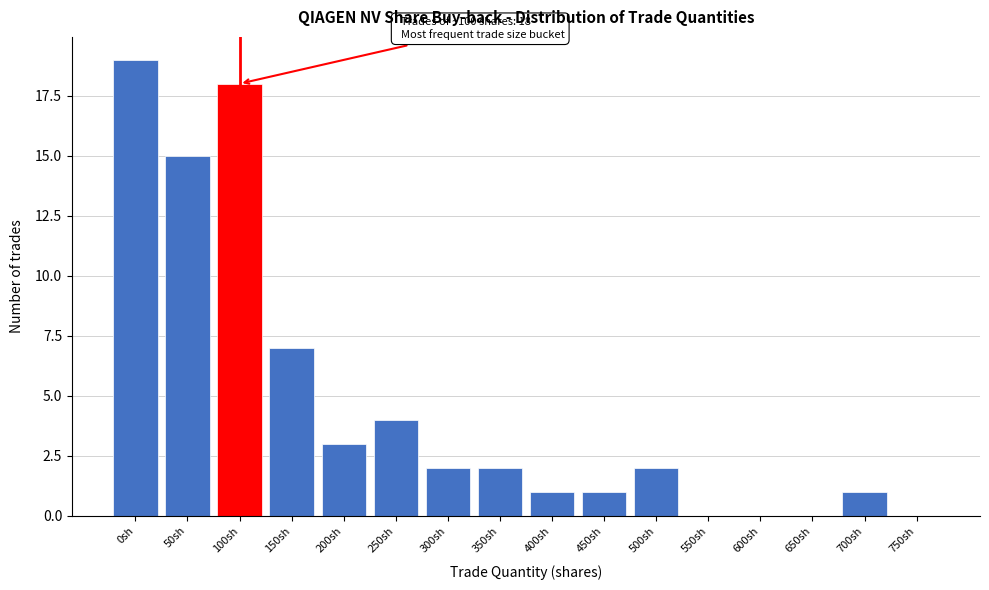

Reading right to left, transcribe all the data shown in this chart.

750sh=0	700sh=1	650sh=0	600sh=0	550sh=0	500sh=2	450sh=1	400sh=1	350sh=2	300sh=2	250sh=4	200sh=3	150sh=7	100sh=18	50sh=15	0sh=19